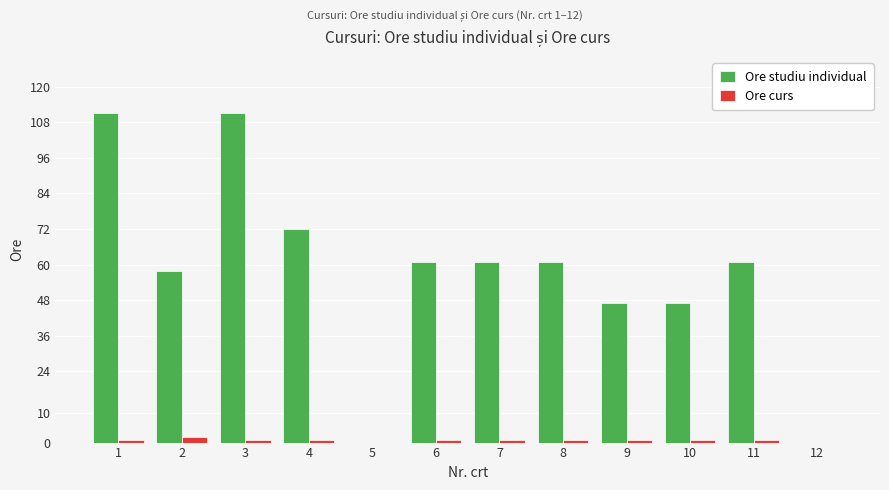

What are all the series names shown in the legend?

Ore studiu individual, Ore curs